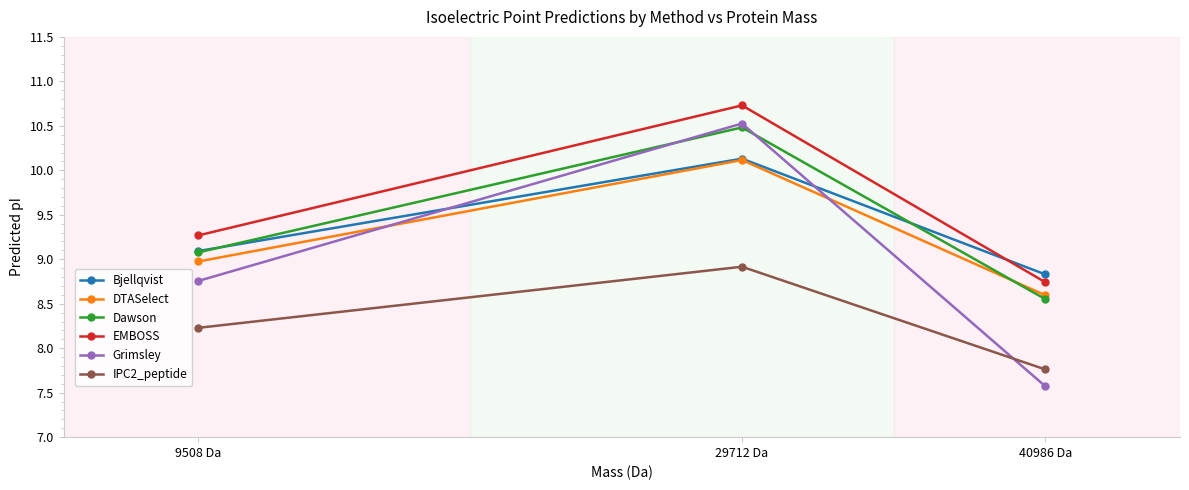

Read the Bjellqvist value at 9508 Da.

9.1